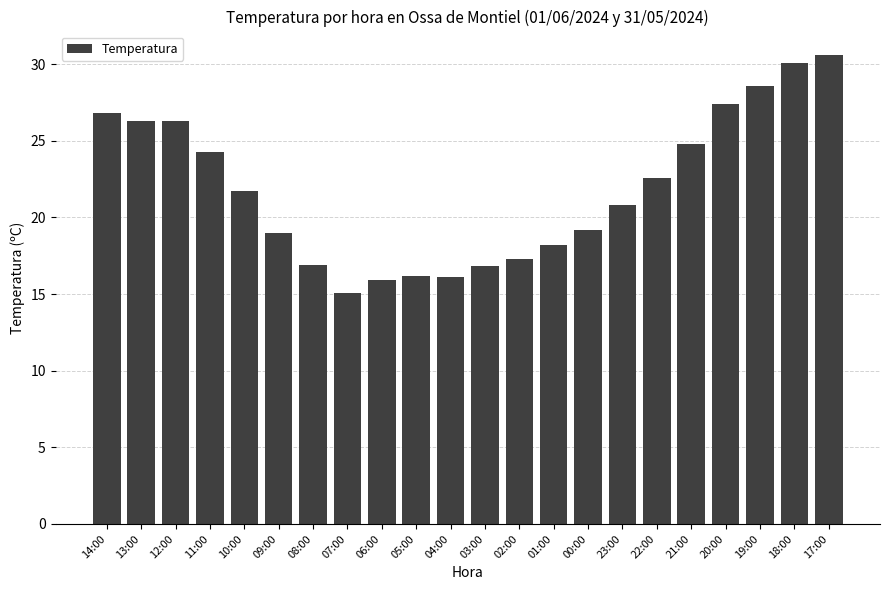

What is the sum of the values at 23:00 and 05:00?

37.0